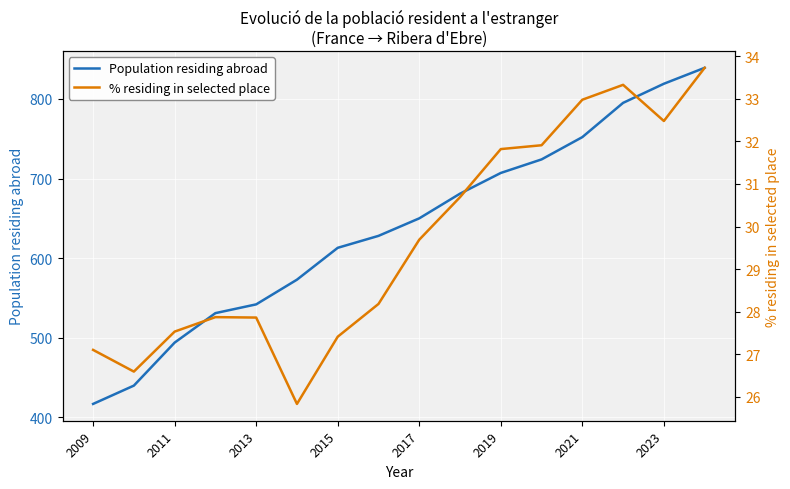

List the series in order of their overall mean, highest first.

Population residing abroad, % residing in selected place